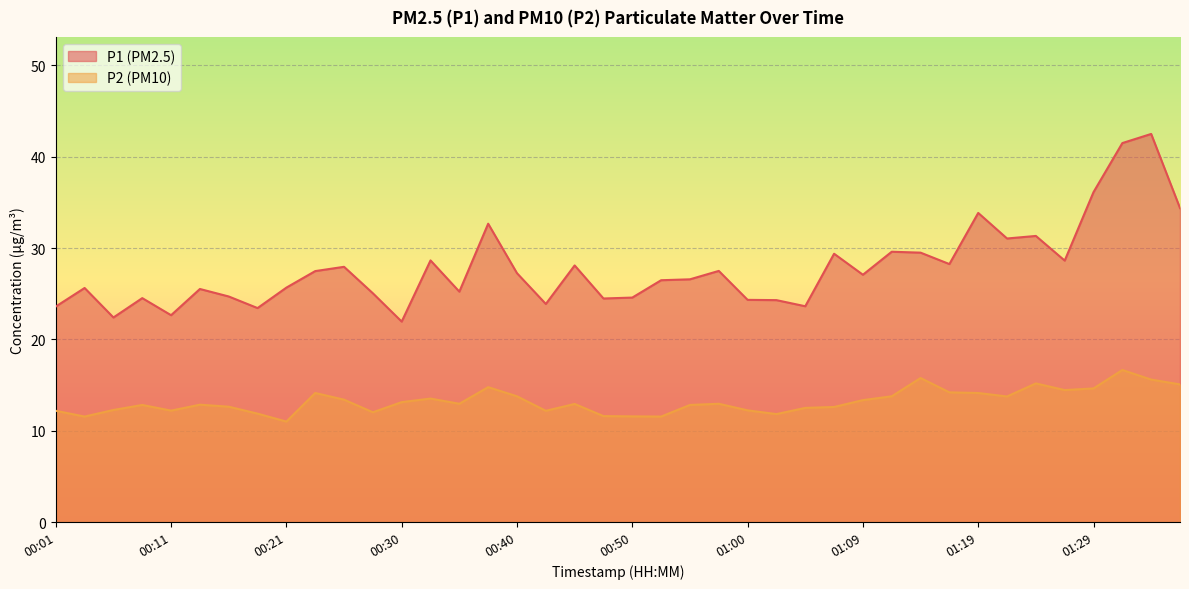

Reading left to right, list all the values displayed in this chart.

P1: 00:01=23.6	00:03=25.6	00:06=22.4	00:08=24.5	00:11=22.6	00:13=25.5	00:16=24.7	00:18=23.4	00:21=25.7	00:23=27.5	00:26=27.9	00:28=25.1	00:30=21.9	00:33=28.6	00:35=25.2	00:38=32.7	00:40=27.2	00:43=23.9	00:45=28.1	00:47=24.5	00:50=24.6	00:52=26.5	00:55=26.6	00:57=27.5	01:00=24.3	01:02=24.3	01:05=23.6	01:07=29.4	01:09=27.1	01:12=29.6	01:14=29.5	01:17=28.2	01:19=33.9	01:22=31.1	01:24=31.3	01:26=28.6	01:29=36.1	01:31=41.5	01:34=42.5	01:36=34.4
P2: 00:01=12.2	00:03=11.6	00:06=12.3	00:08=12.8	00:11=12.2	00:13=12.8	00:16=12.6	00:18=11.9	00:21=11.0	00:23=14.1	00:26=13.4	00:28=12.0	00:30=13.1	00:33=13.5	00:35=12.9	00:38=14.8	00:40=13.8	00:43=12.2	00:45=12.9	00:47=11.6	00:50=11.6	00:52=11.6	00:55=12.8	00:57=12.9	01:00=12.2	01:02=11.8	01:05=12.5	01:07=12.6	01:09=13.3	01:12=13.8	01:14=15.8	01:17=14.2	01:19=14.1	01:22=13.8	01:24=15.2	01:26=14.4	01:29=14.6	01:31=16.6	01:34=15.6	01:36=15.1